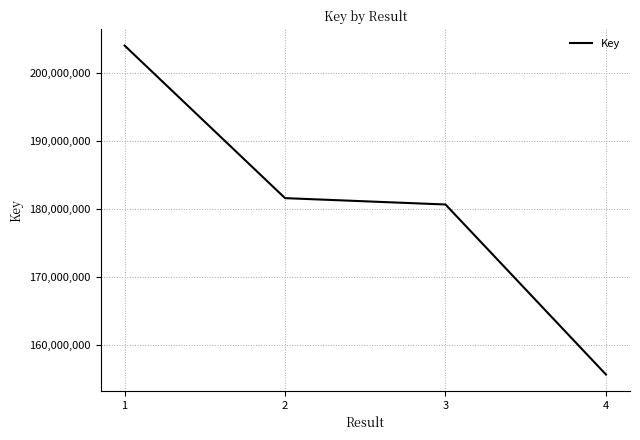

Reading left to right, what are all the values shown in this chart?

1=204076786	2=181642670	3=180707583	4=155709073